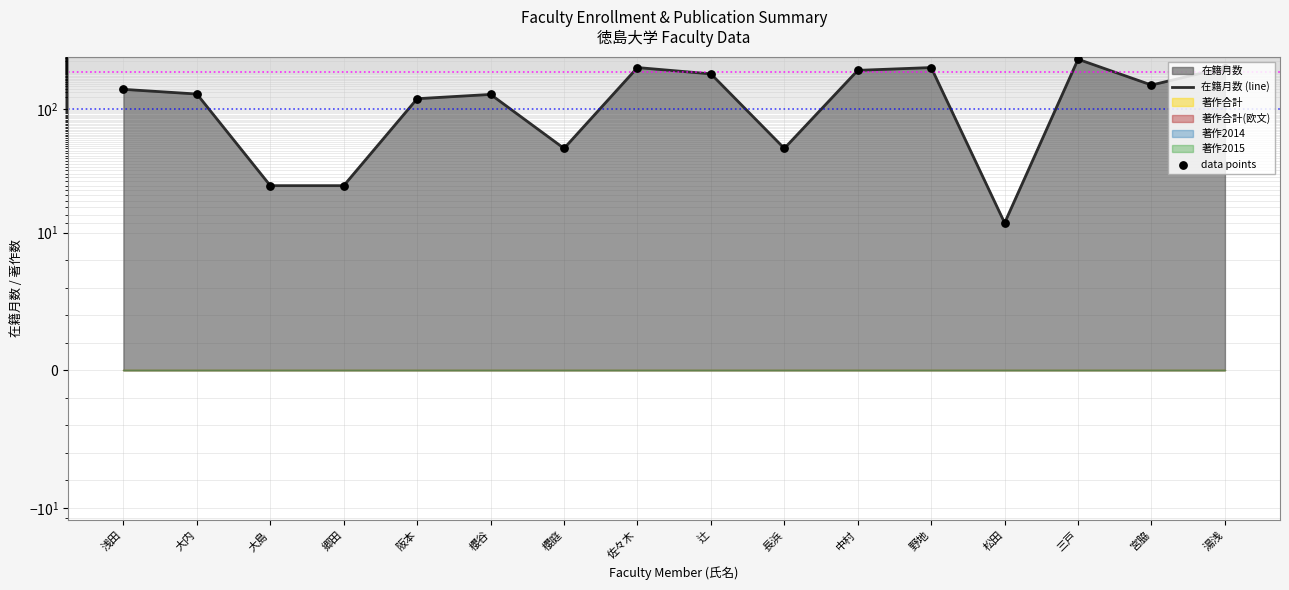

At how many categories does at least one series exceed 207?

4